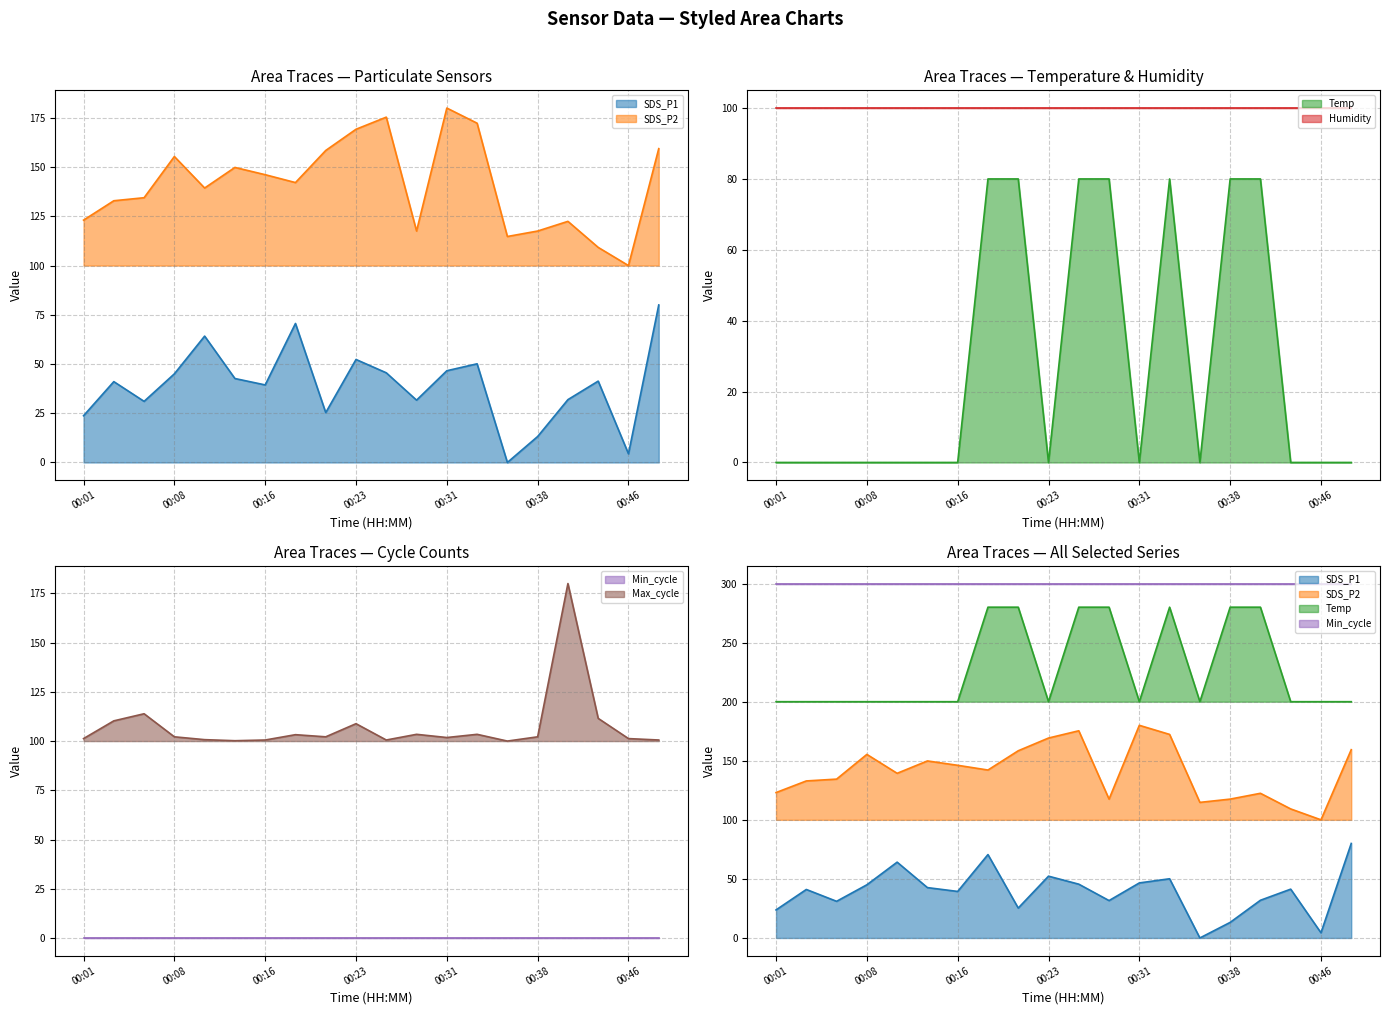

True or false: SDS_P2 and Temp intersect in this chart.

False